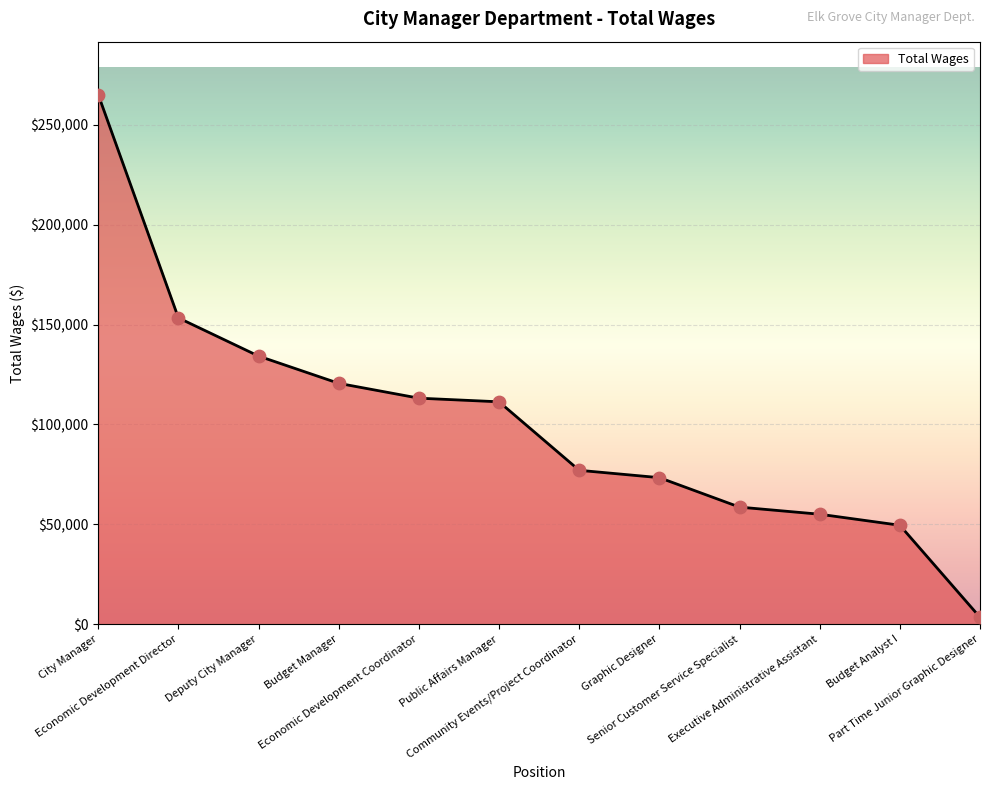

Between Economic Development Director and Executive Administrative Assistant, which is larger?

Economic Development Director